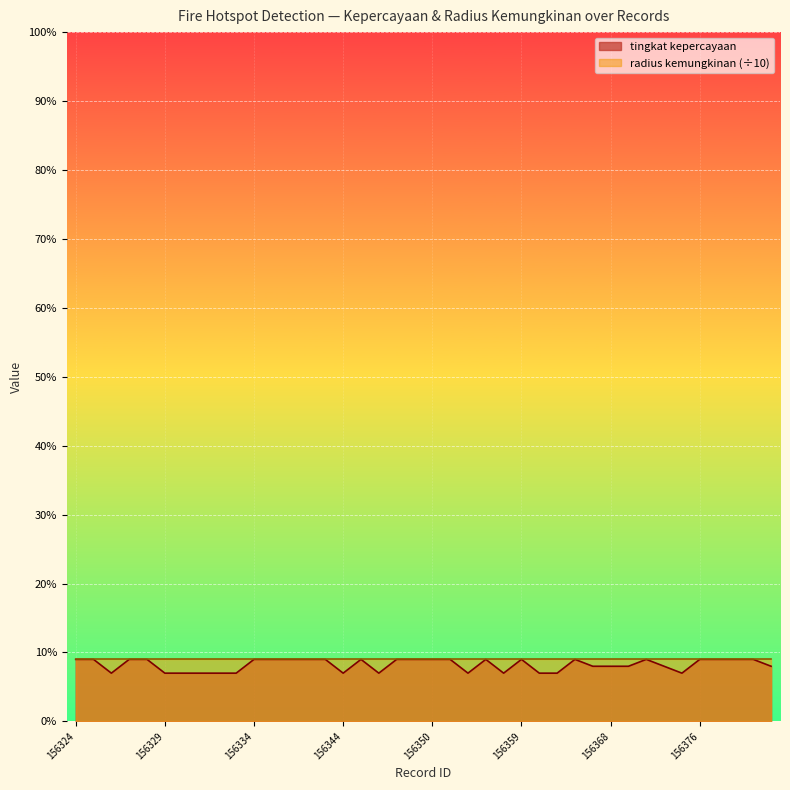

Is it true that tingkat kepercayaan equals 9 at 156334?

True